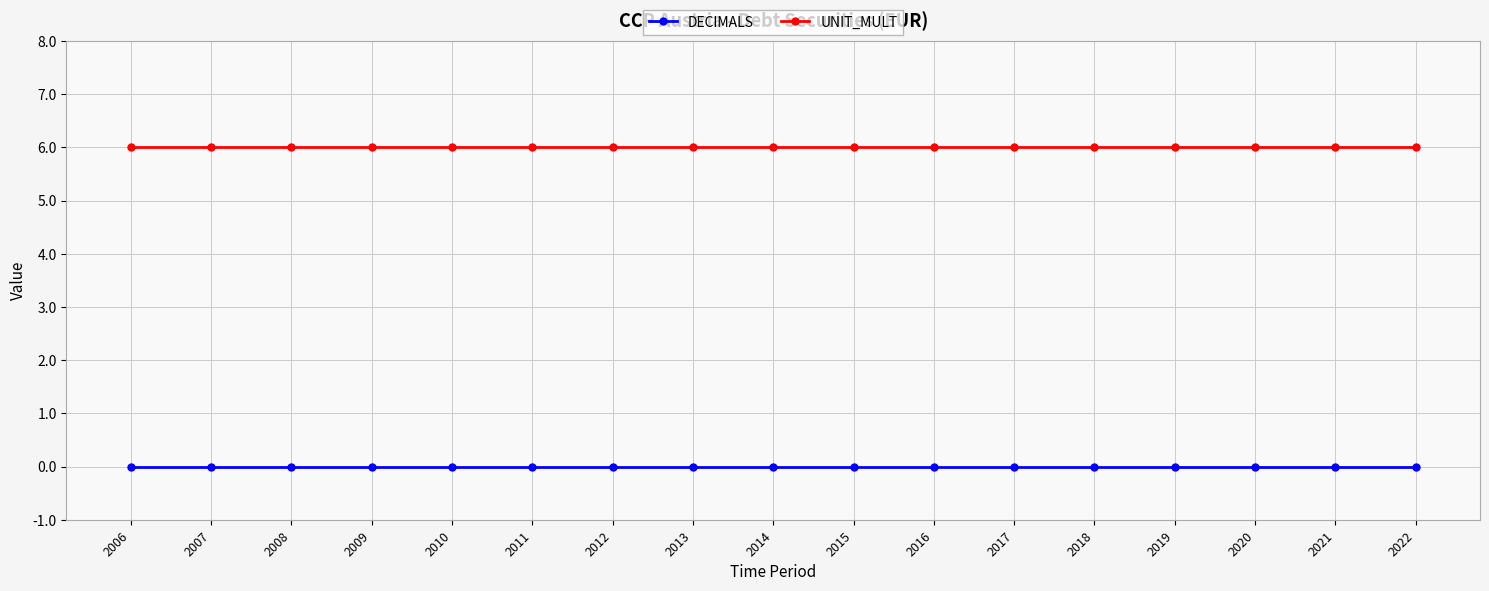

Rank the series at 2015 from highest to lowest value.

UNIT_MULT, DECIMALS